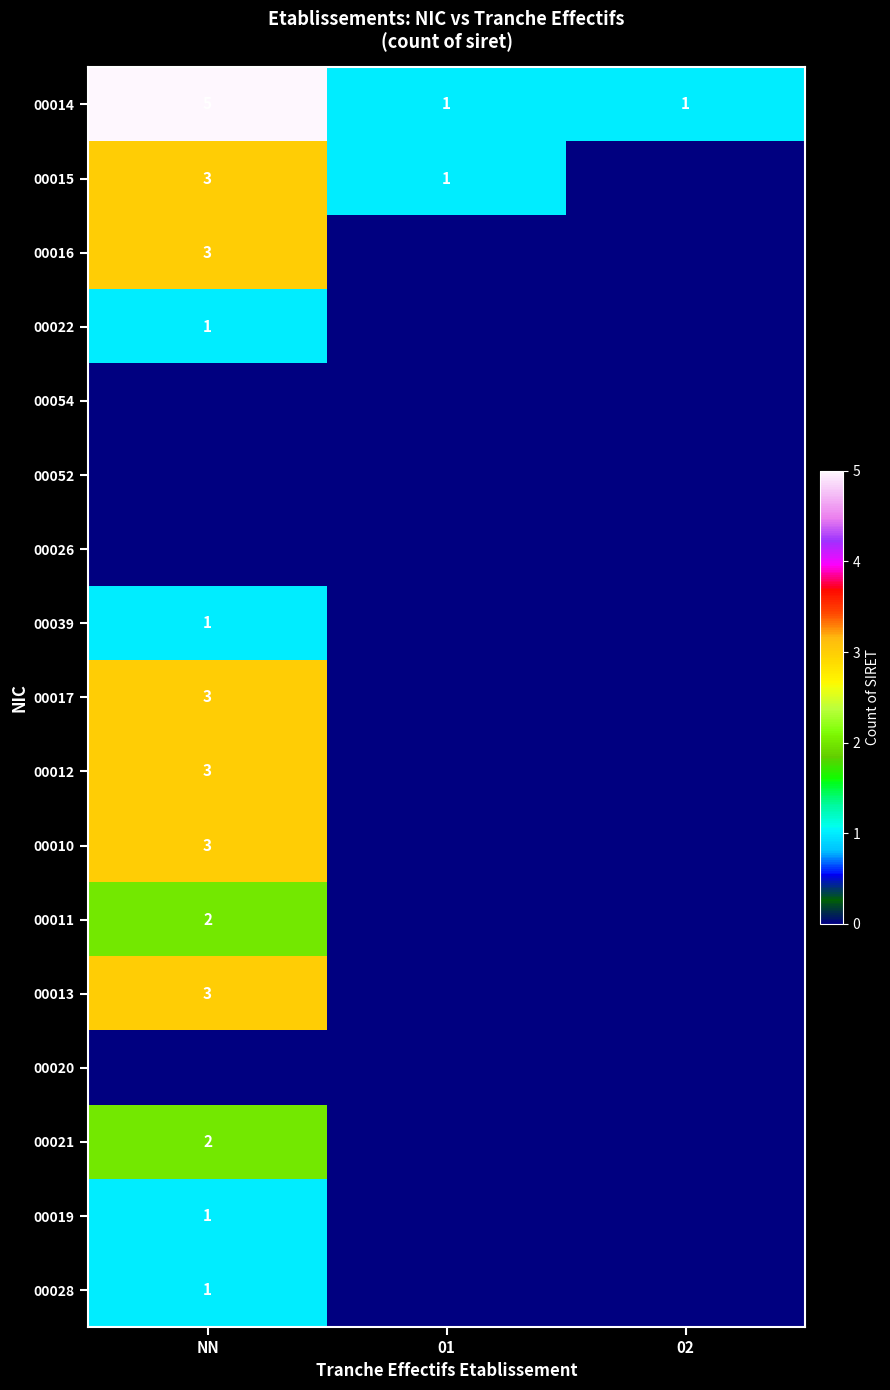

The 00028 series shows 1 at NN. True or false?

True